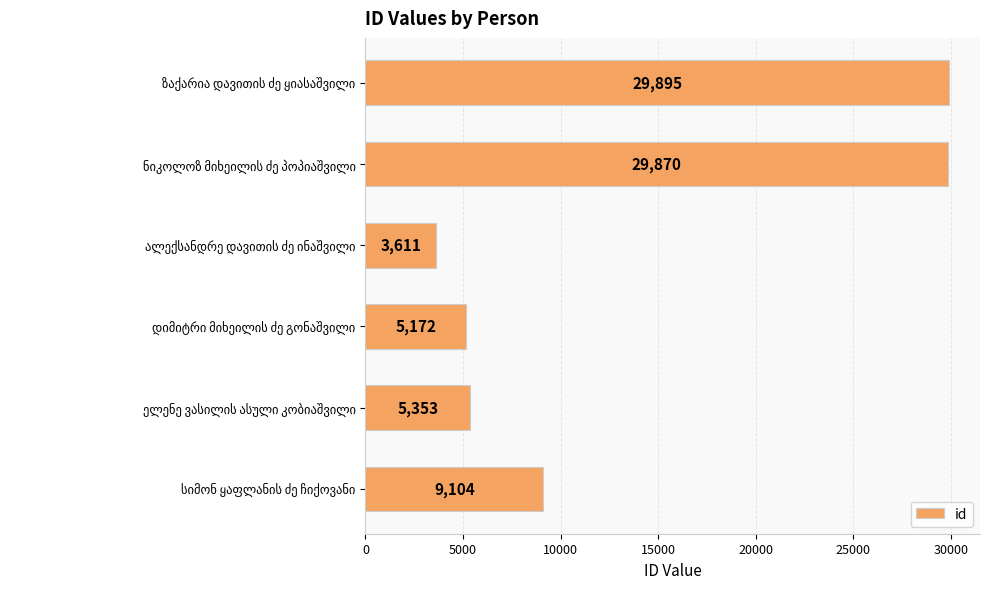

What is the greatest value displayed?

29895